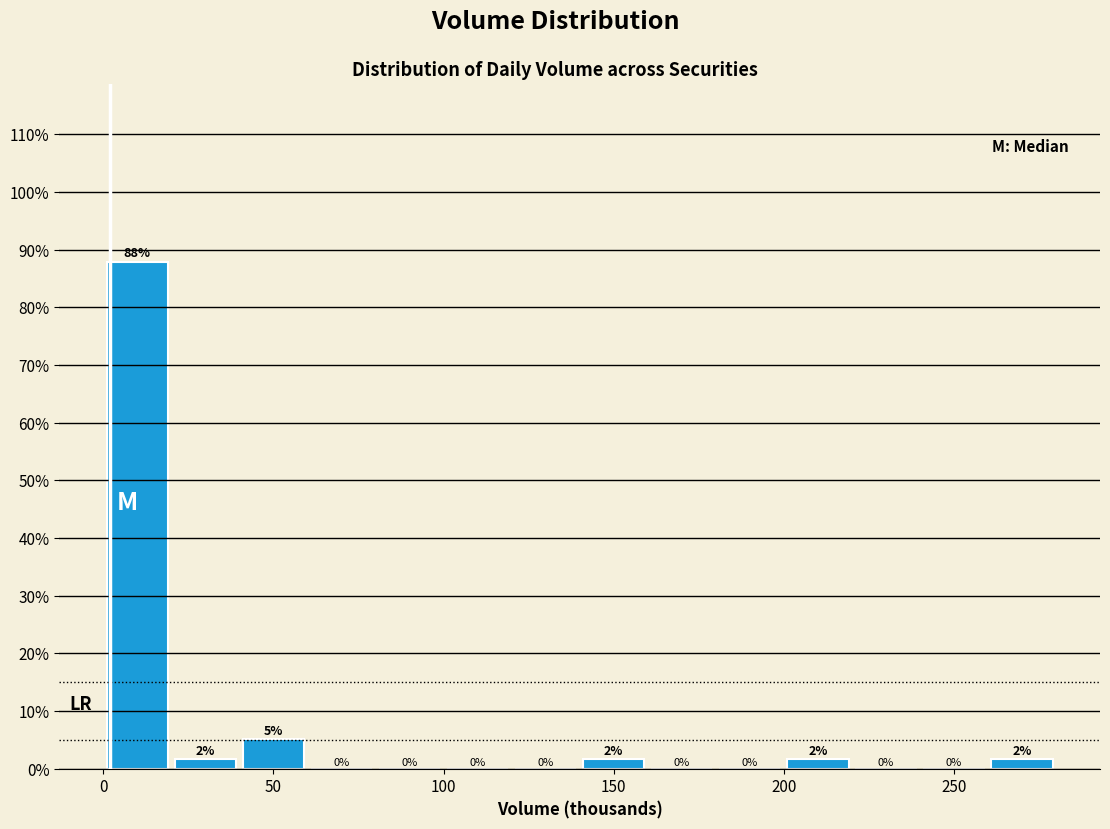

Over which range of the x-axis is the bar tallest?

0 to 20